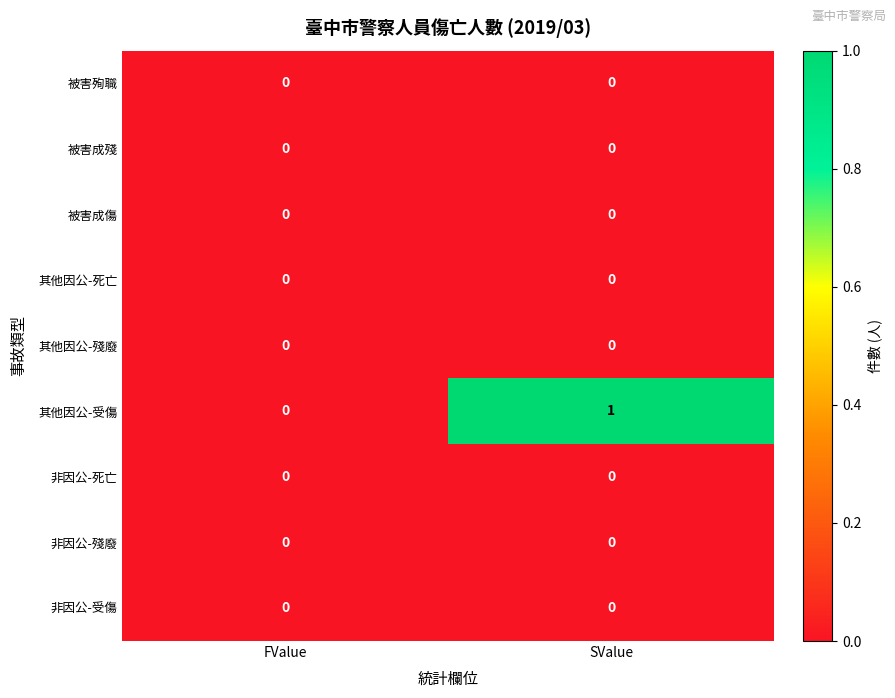

Between FValue and SValue, which series saw the biggest shift?

其他因公-受傷